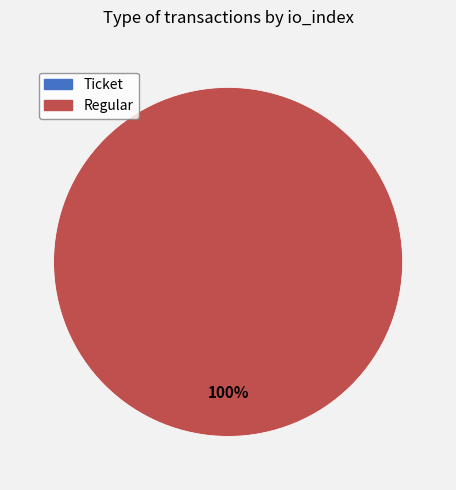

Count the number of slices in the pie.

2